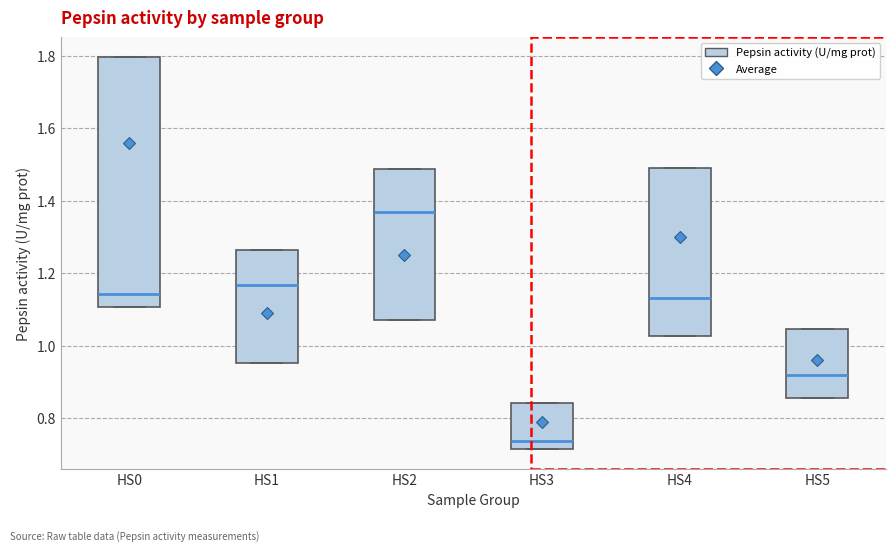

Where is the upper edge of the box for HS5 on the y-axis? The values are not printed on the chart, so give them approximately, as read against the axis.

1.04